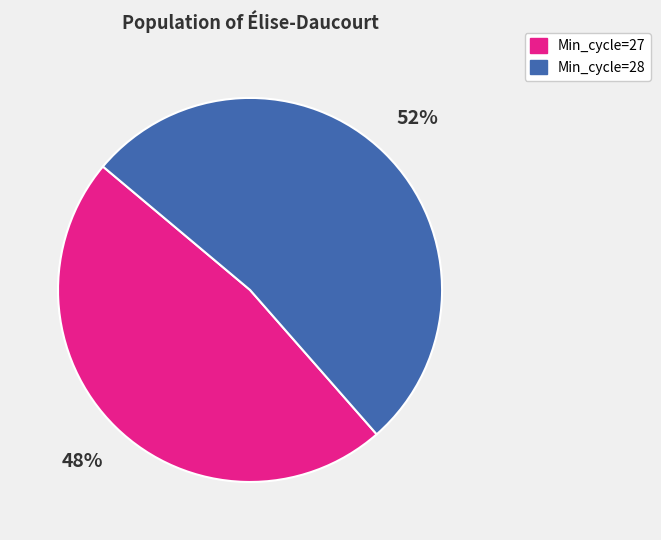

Is there a majority slice in this chart?

Yes